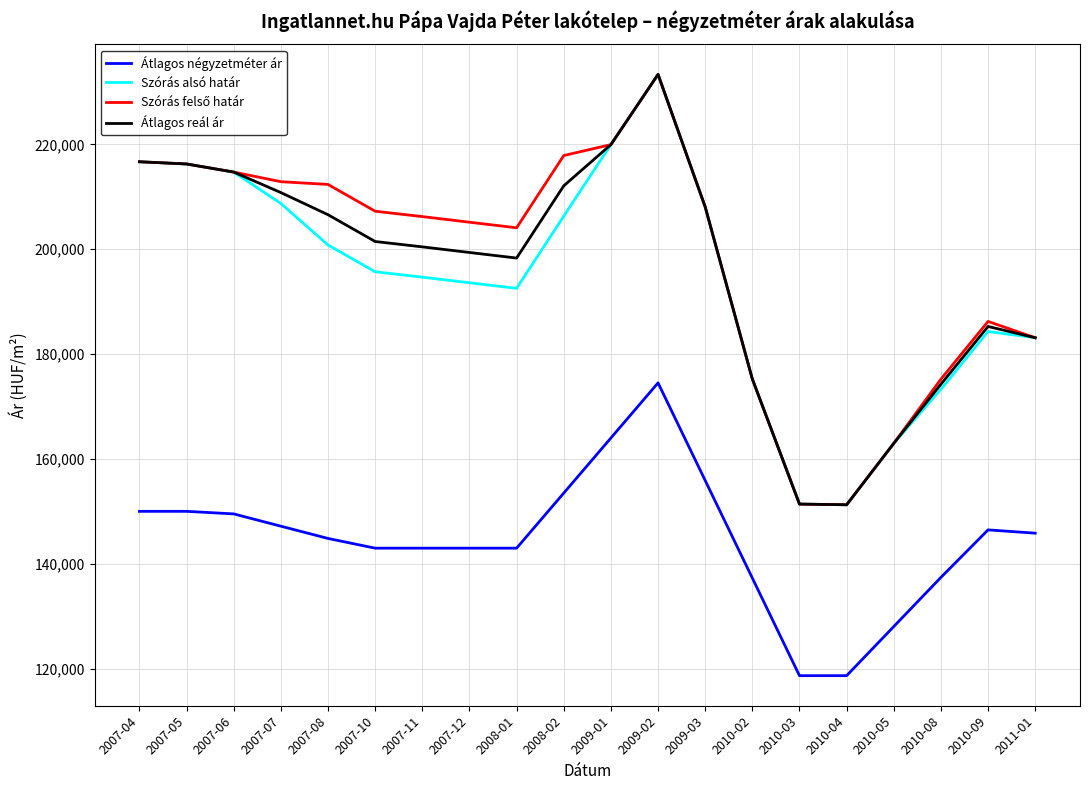

Is the value of Átlagos négyzetméter ár at 2007-07 greater than the value of Átlagos reál ár at 2007-10?

No